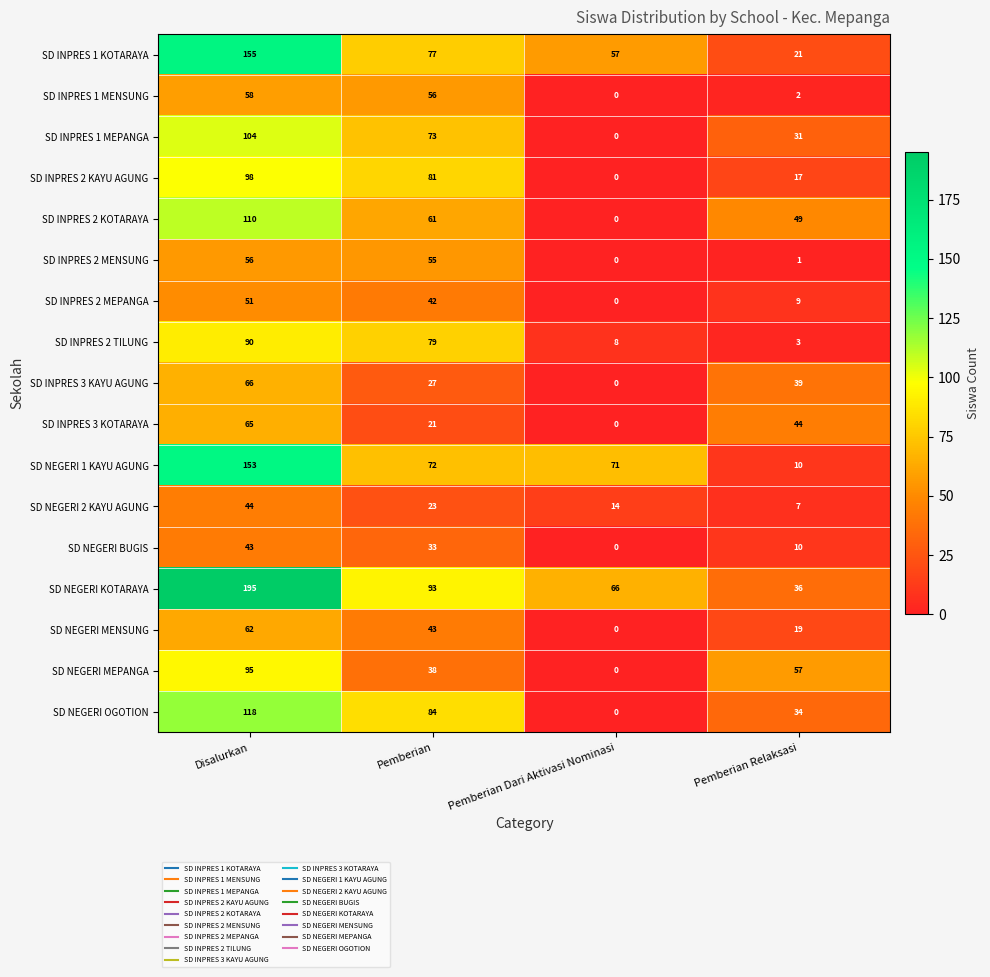

The value of SD INPRES 3 KAYU AGUNG at Pemberian Relaksasi is 39. True or false?

True